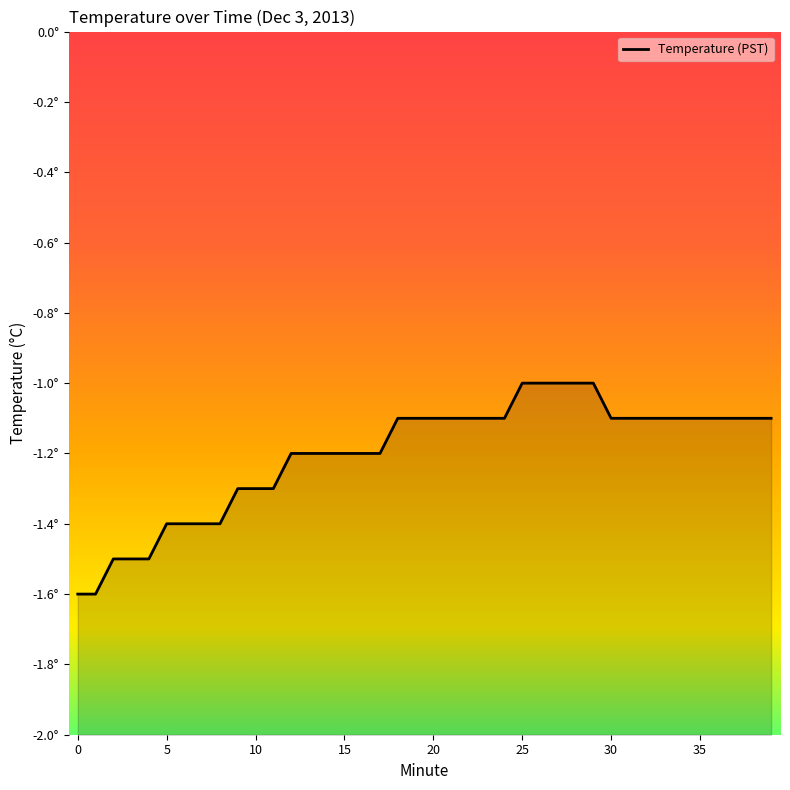

What is the label of the 27th point from the left?

26